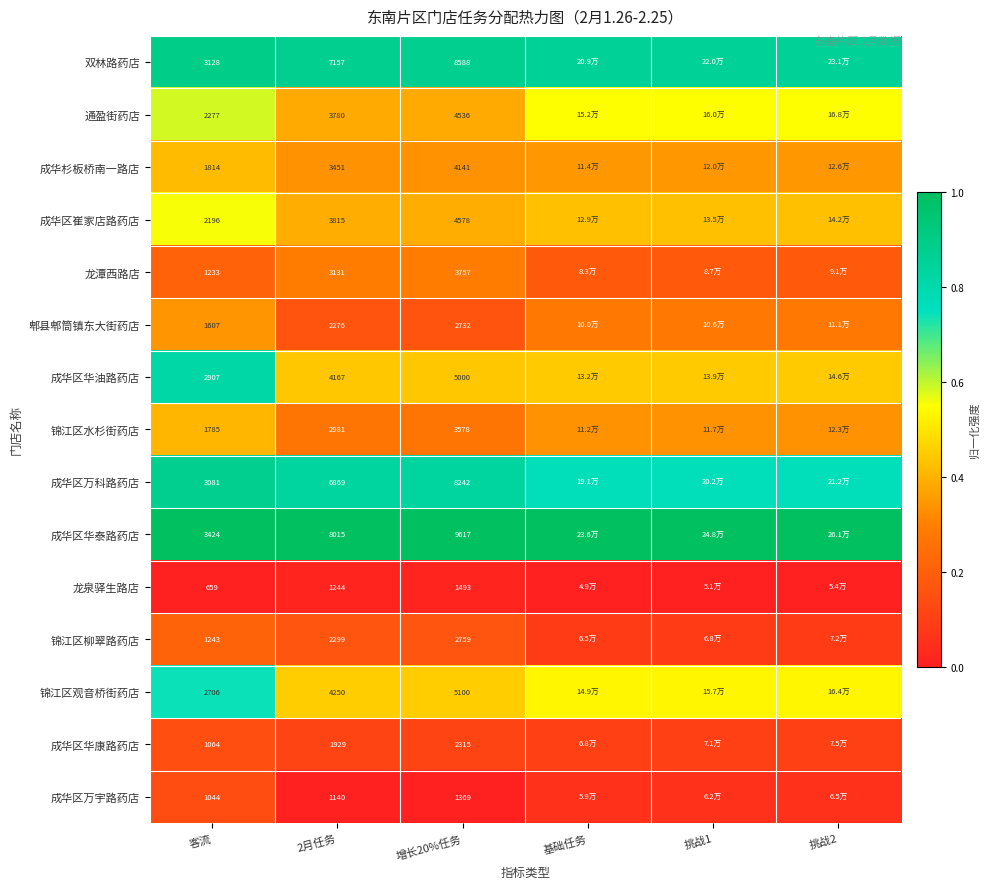

Rank the series at 2月任务 from lowest to highest value.

成华区万宇路药店, 龙泉驿生路店, 成华区华康路药店, 郫县郫筒镇东大街药店, 锦江区柳翠路药店, 锦江区水杉街药店, 龙潭西路店, 成华杉板桥南一路店, 通盈街药店, 成华区崔家店路药店, 成华区华油路药店, 锦江区观音桥街药店, 成华区万科路药店, 双林路药店, 成华区华泰路药店